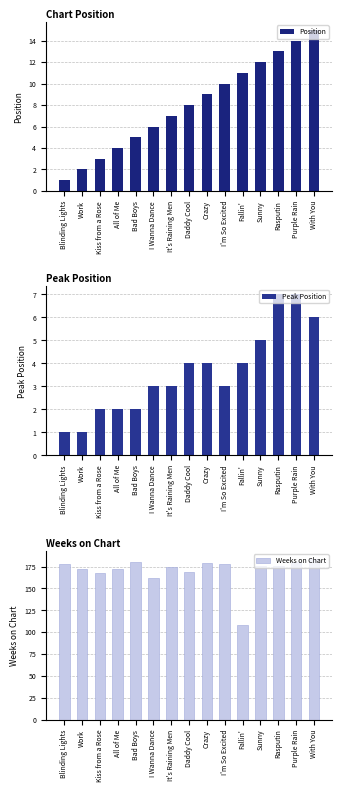

The Peak Position series shows 2 at All of Me. True or false?

True